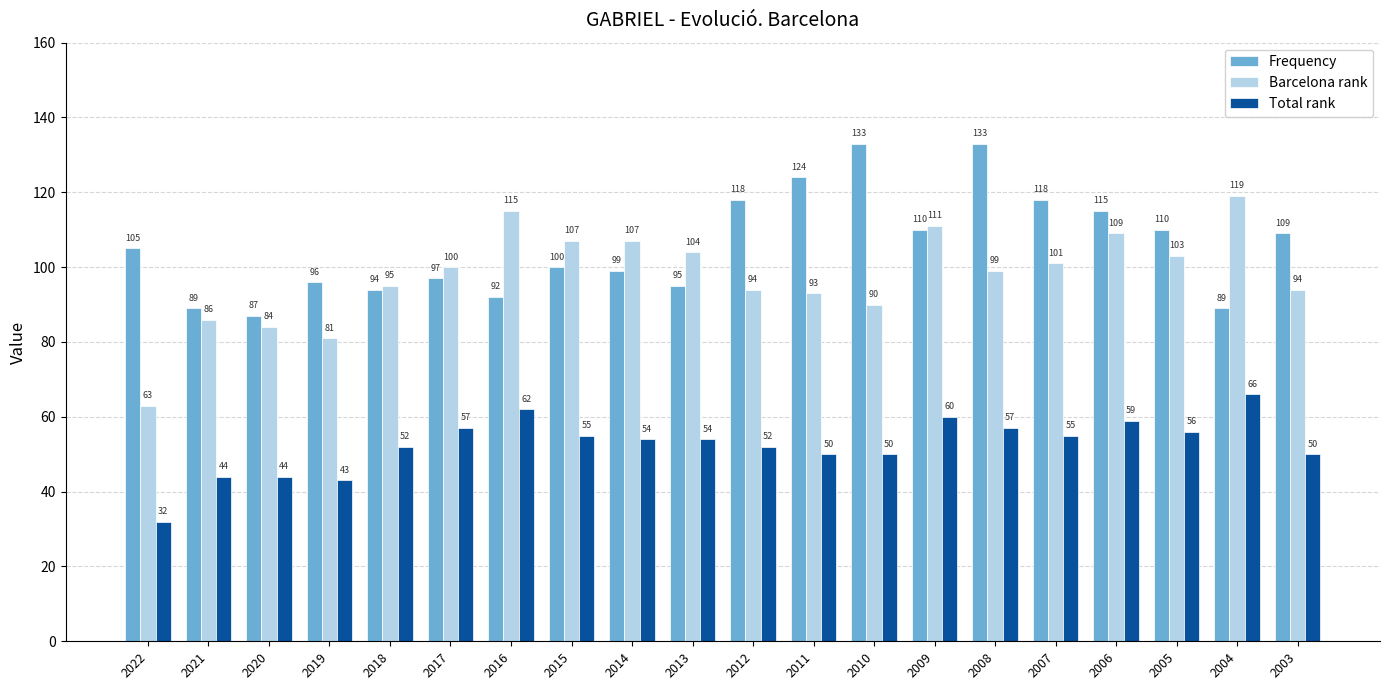

Reading left to right, list all the values displayed in this chart.

Frequency: 105	89	87	96	94	97	92	100	99	95	118	124	133	110	133	118	115	110	89	109
Barcelona rank: 63	86	84	81	95	100	115	107	107	104	94	93	90	111	99	101	109	103	119	94
Total rank: 32	44	44	43	52	57	62	55	54	54	52	50	50	60	57	55	59	56	66	50